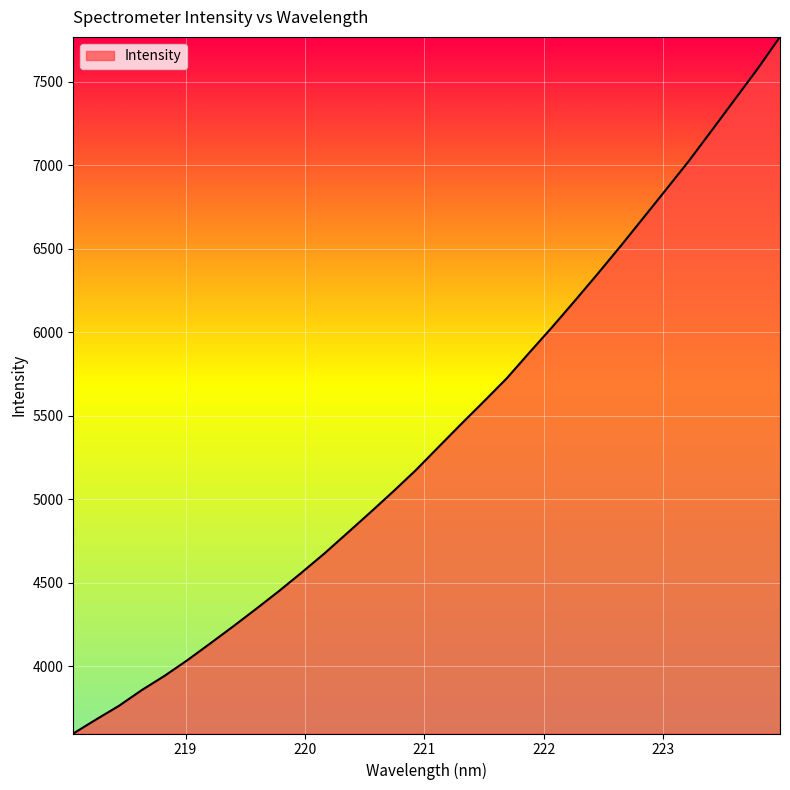

How many lines are shown in the chart?

1